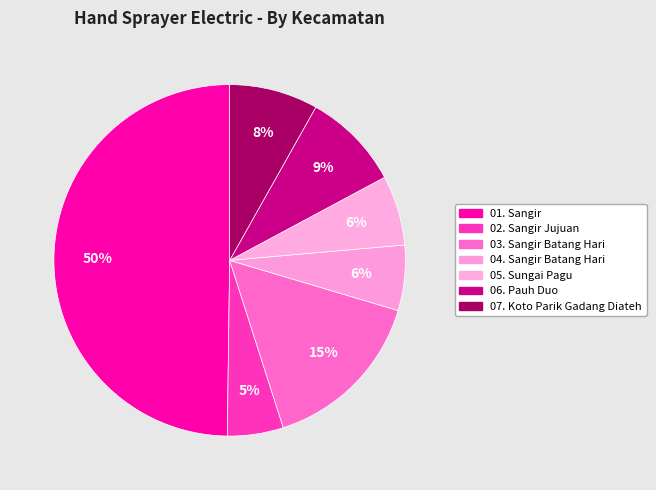

Which category has the biggest portion of the pie?

01. Sangir